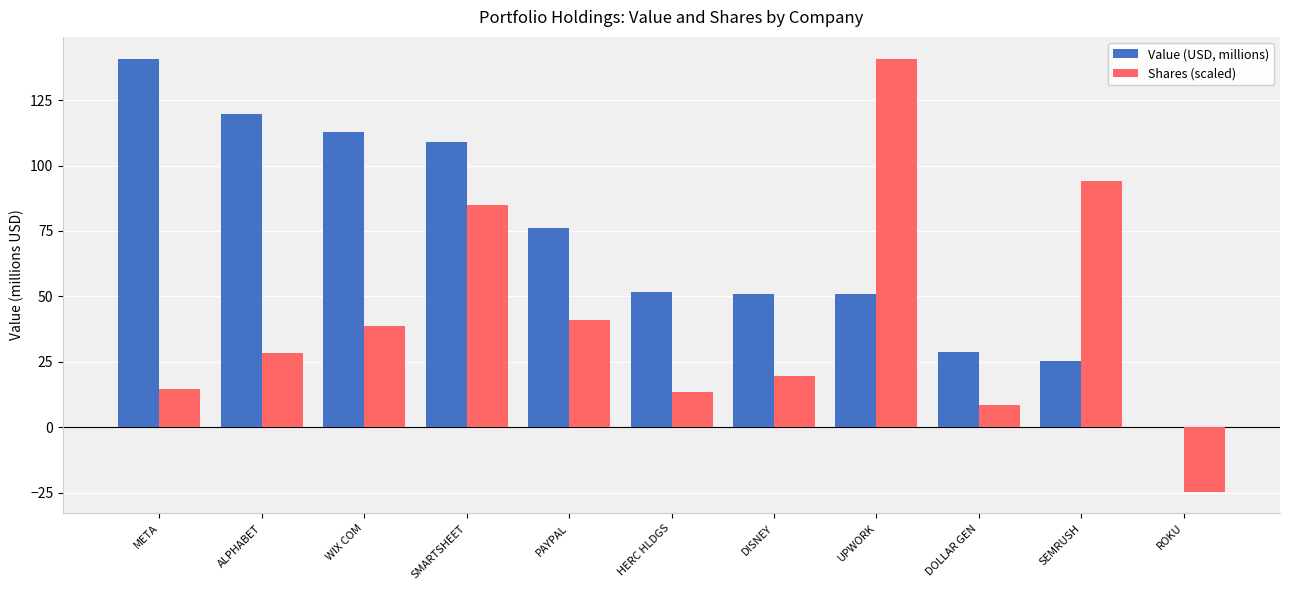

What is the total value across all series at META?

155.6